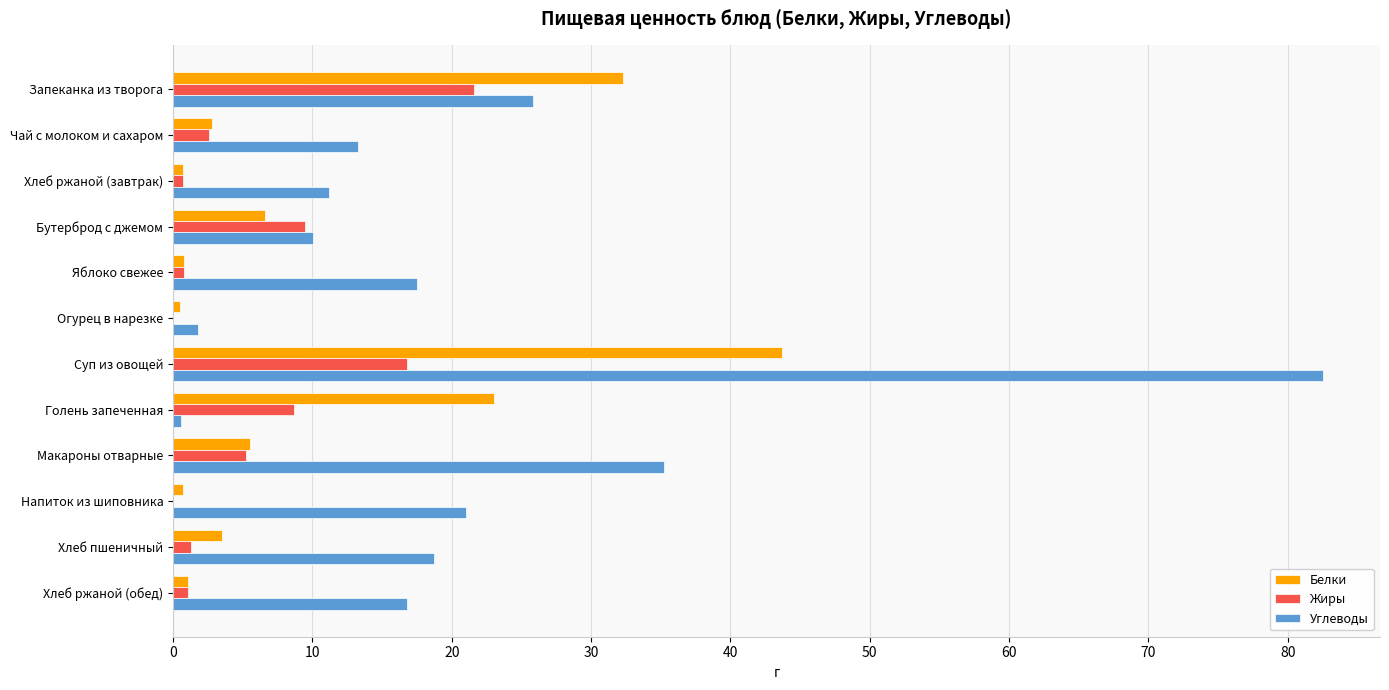

Which series has the largest total across all categories?

Углеводы